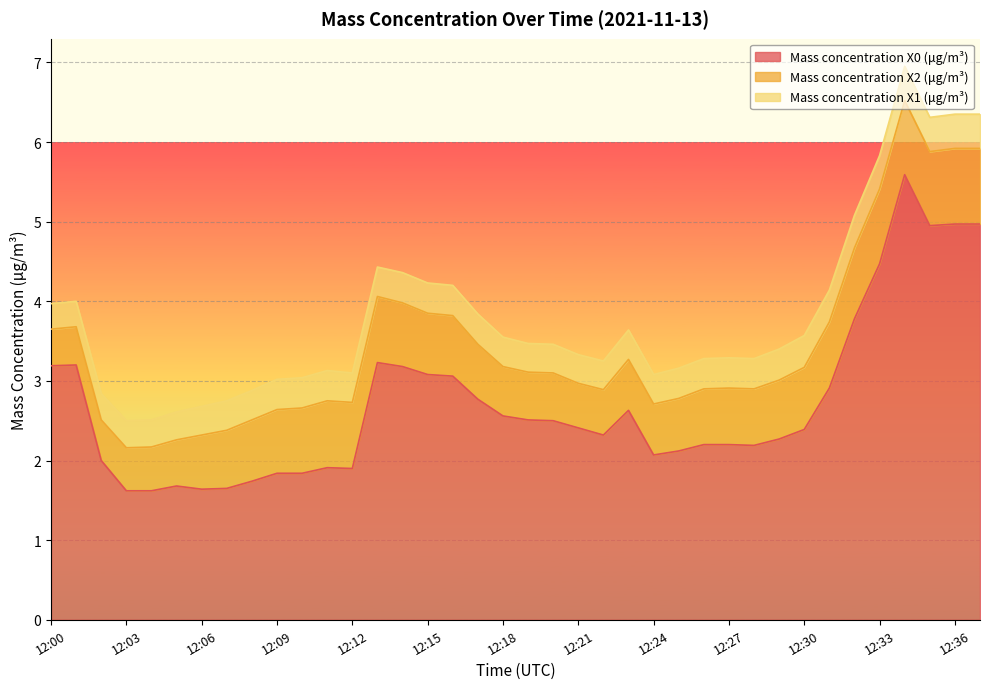

What is the value of the Mass concentration X2 (μg/m³) point at the 34th from the left?

0.9